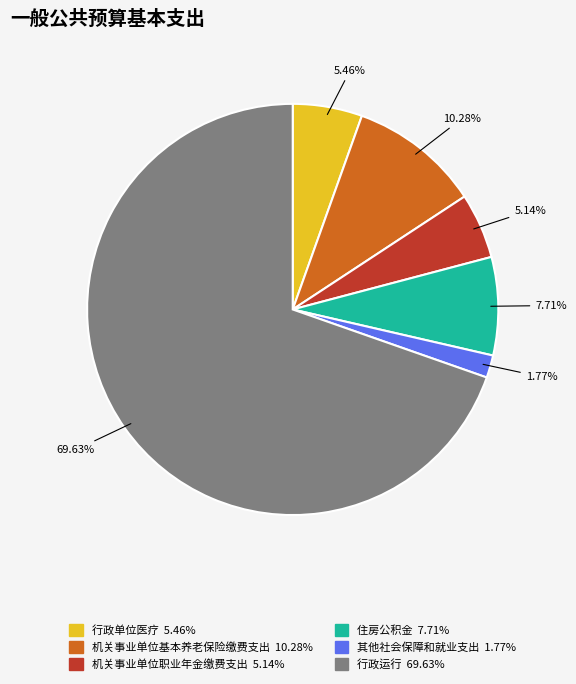

Between 机关事业单位基本养老保险缴费支出 and 行政单位医疗, which is larger?

机关事业单位基本养老保险缴费支出